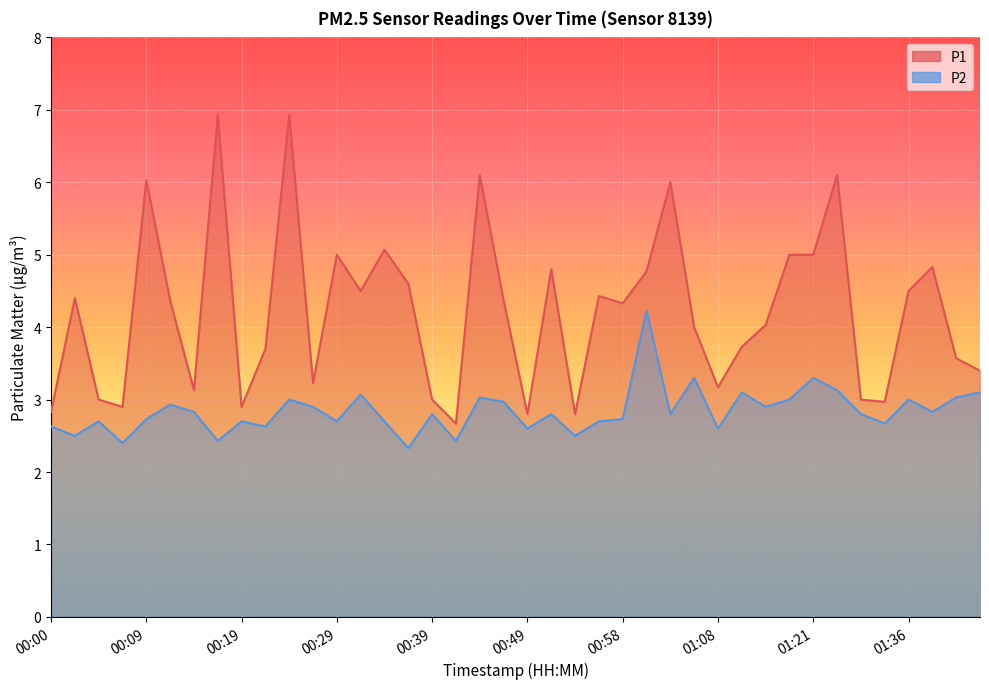

What is the highest value of the P1 series?

6.9